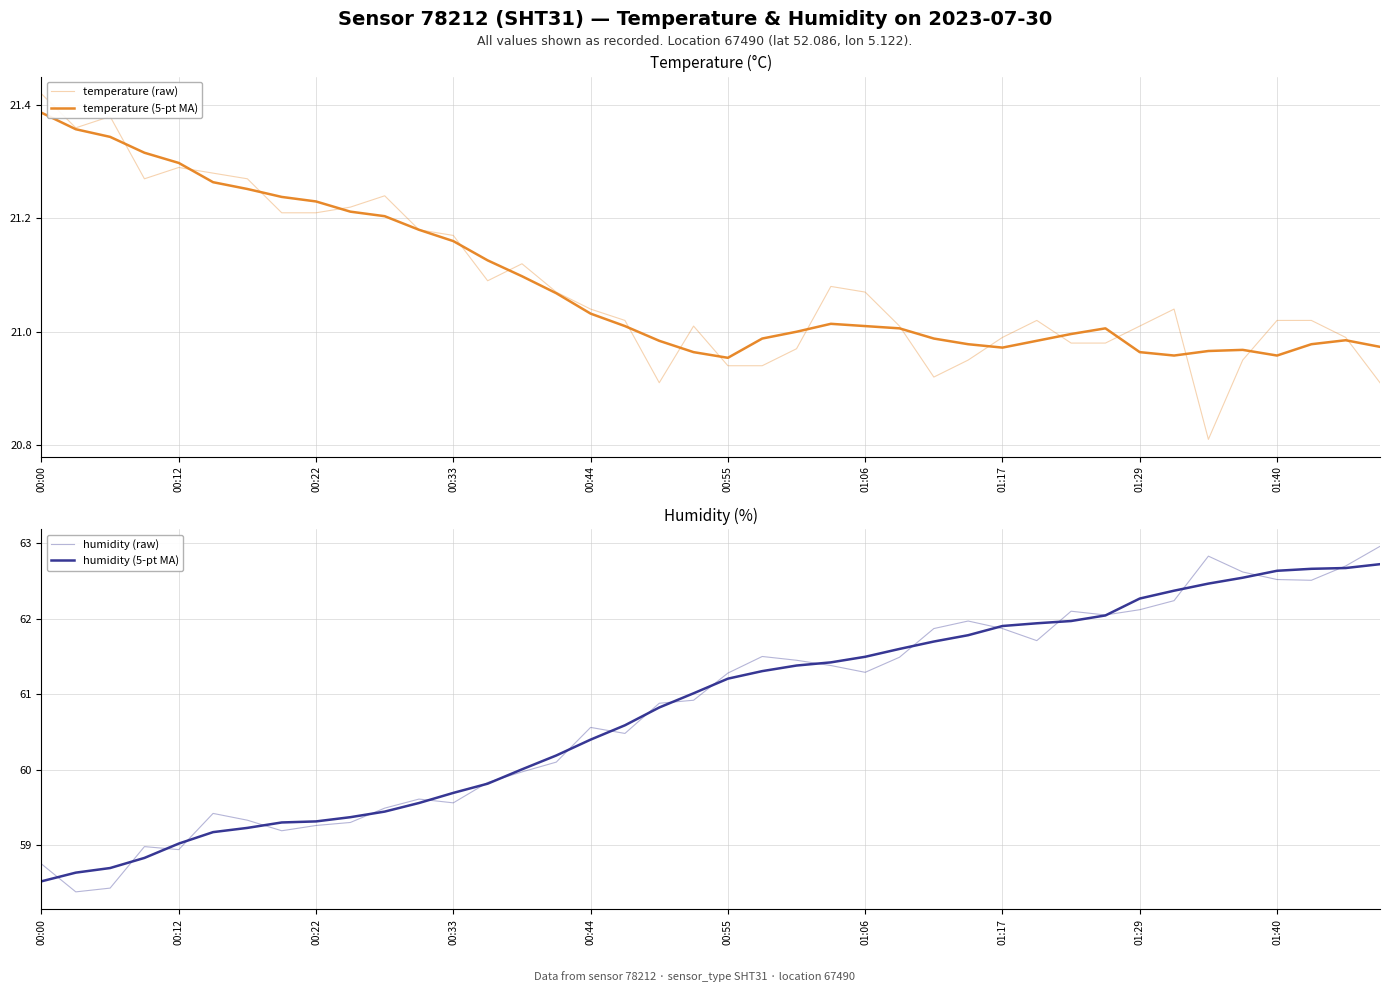

How many values in the humidity (5-pt MA) series exceed 61?

21